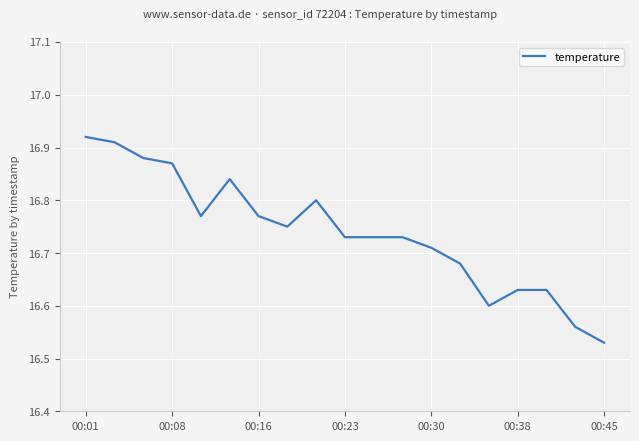

What is the difference between the maximum and minimum values?

0.4